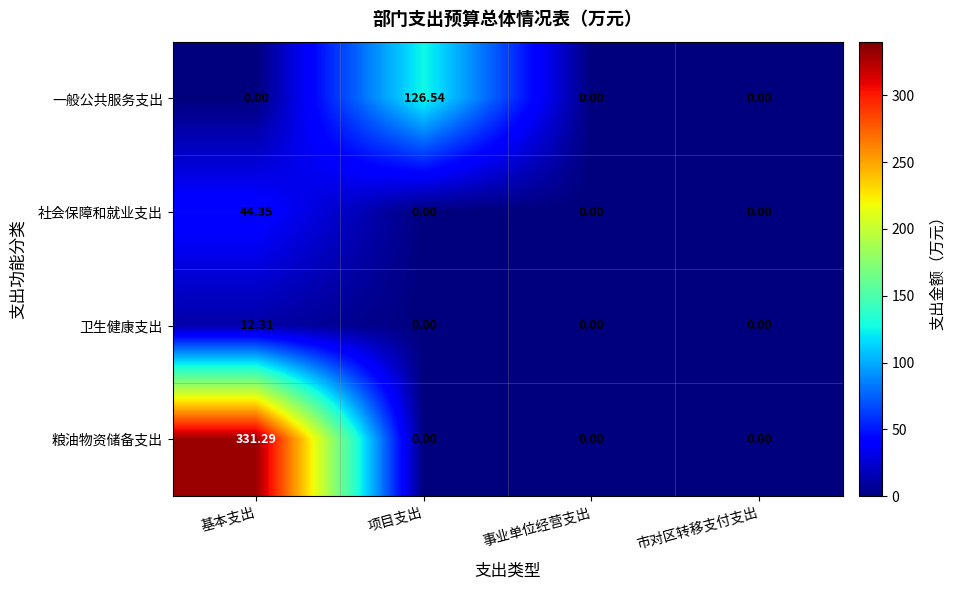

List the series in order of their peak value, highest first.

粮油物资储备支出, 一般公共服务支出, 社会保障和就业支出, 卫生健康支出